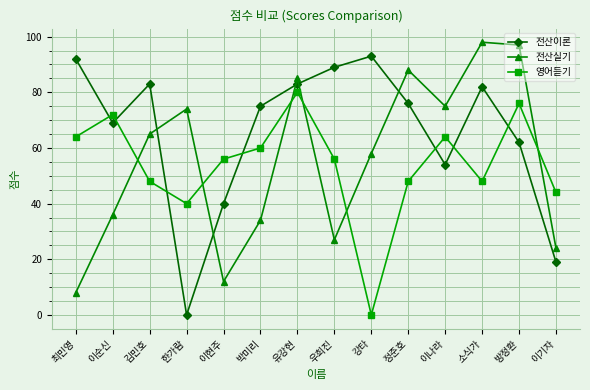

How many positive values does the 전산이론 series have?

13